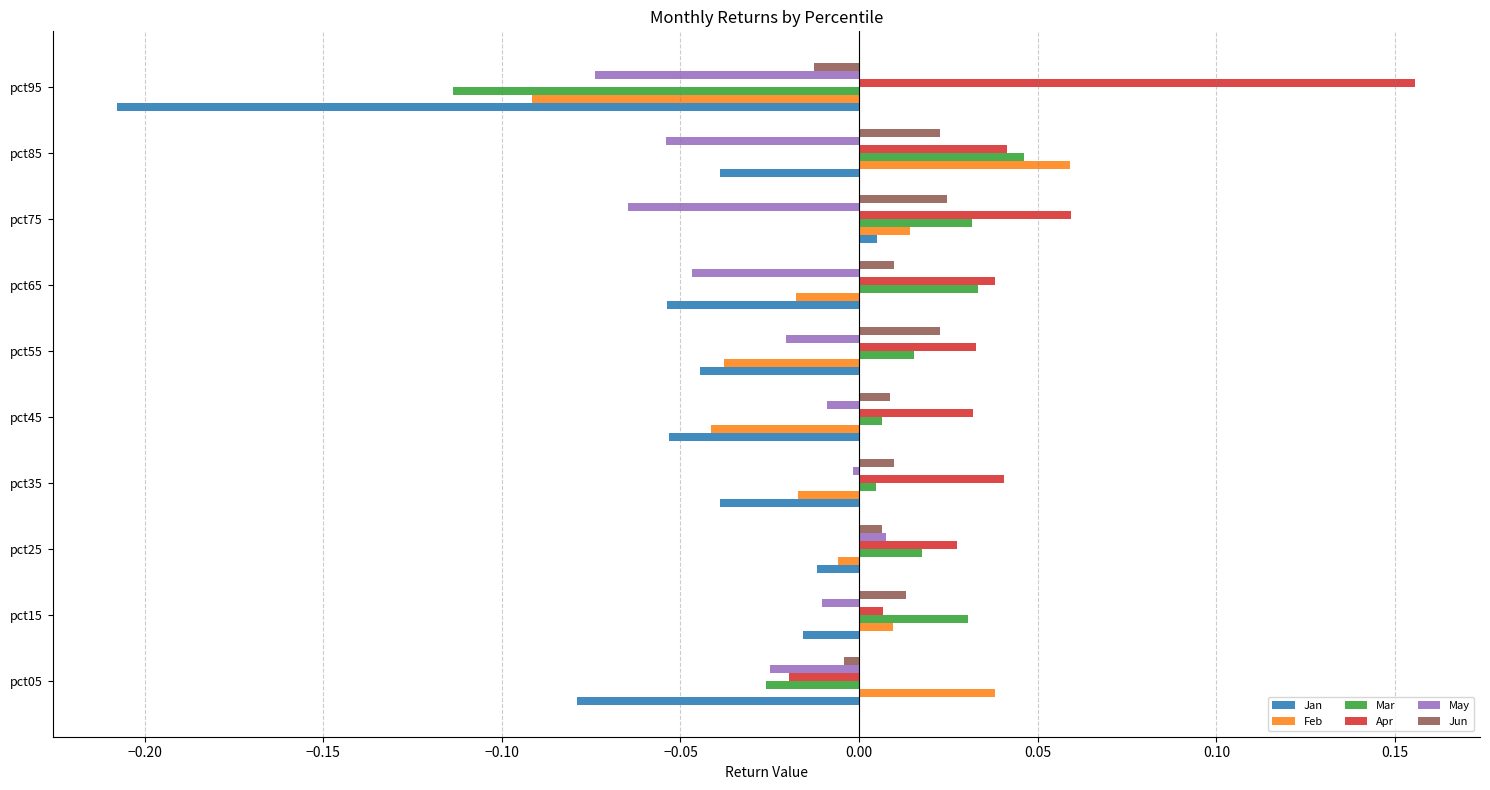

Is the value of Feb at pct85 greater than the value of Jan at pct25?

Yes